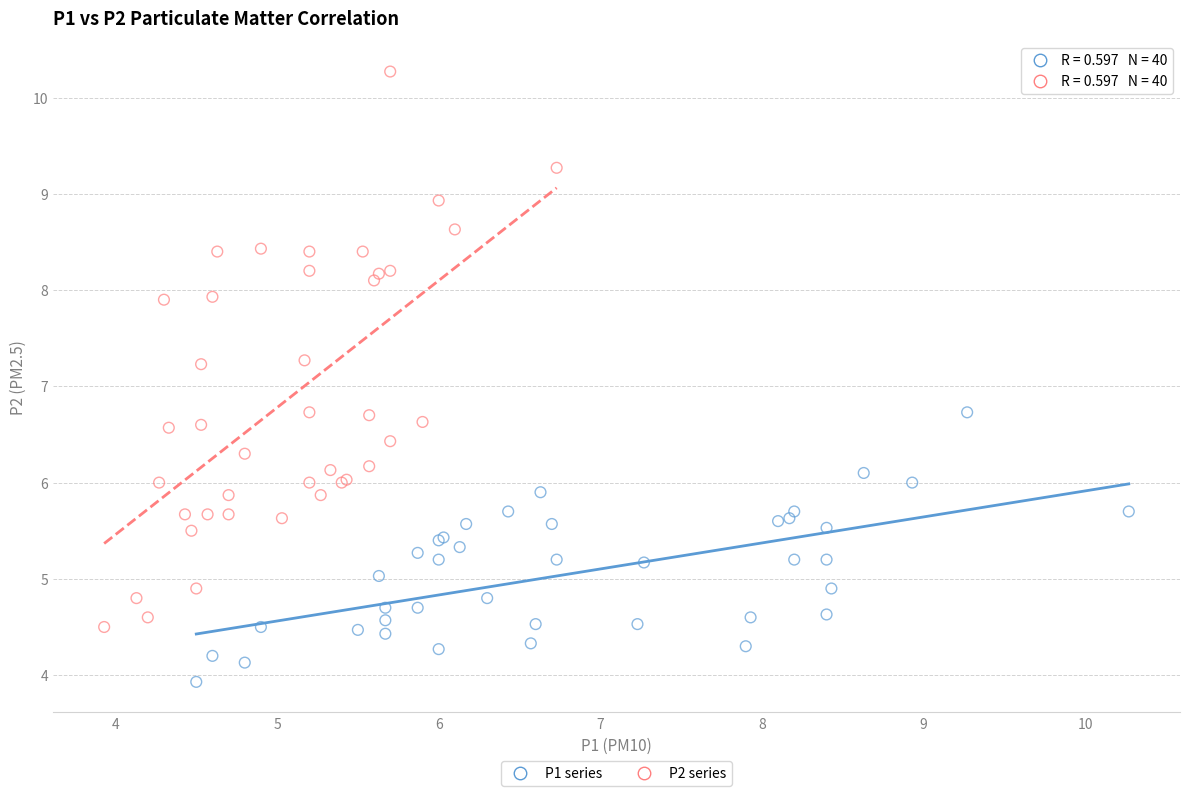

Which series contains the lowest Y value?

P1 series